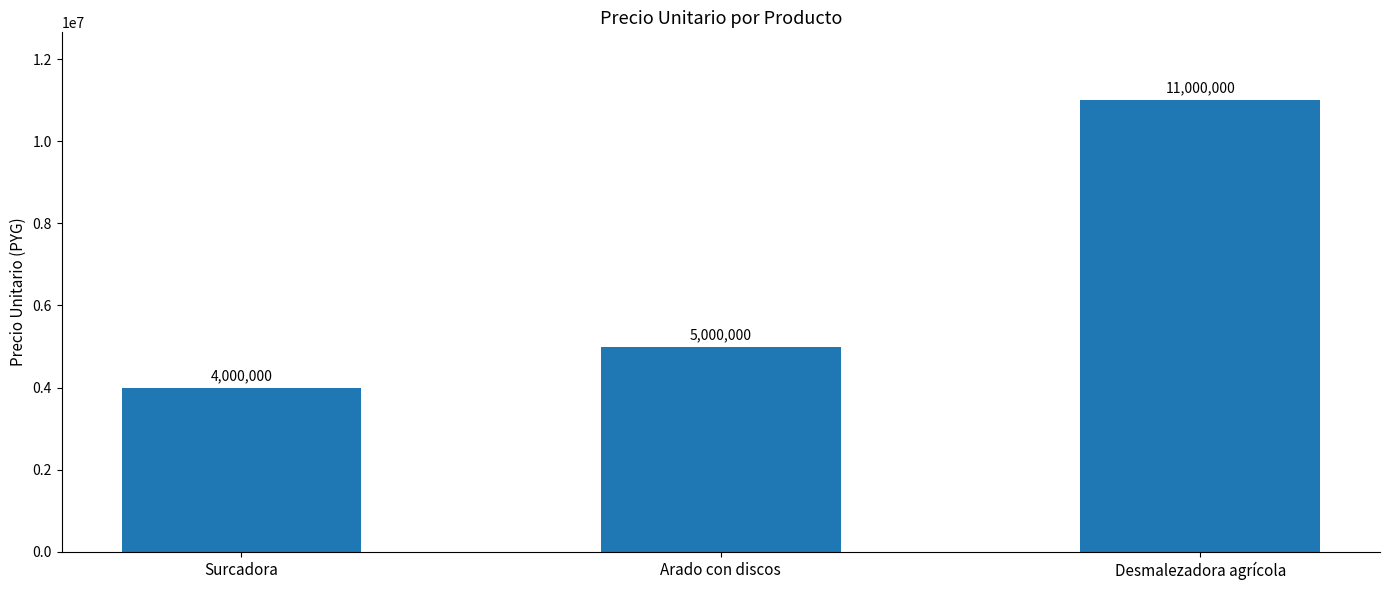

Between Surcadora and Arado con discos, which is larger?

Arado con discos